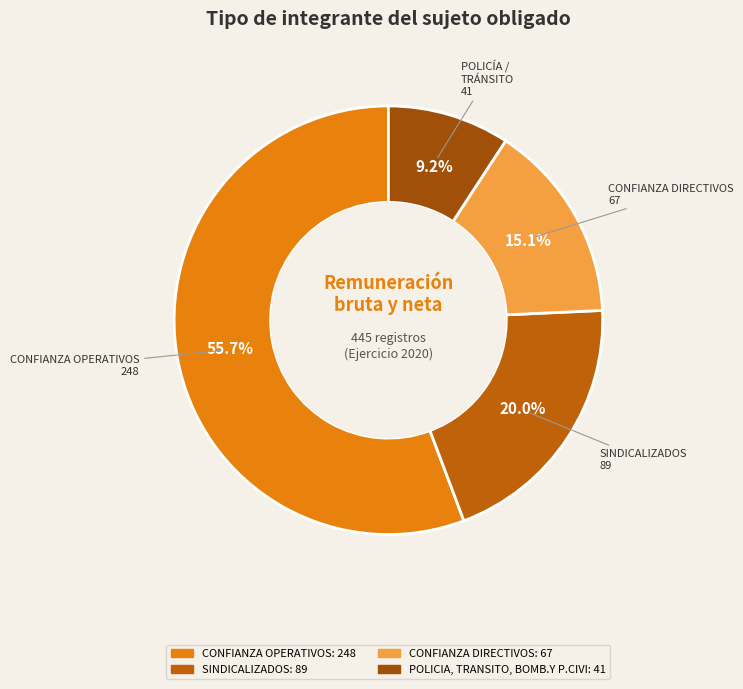

True or false: CONFIANZA DIRECTIVOS accounts for 2% of the total.

False